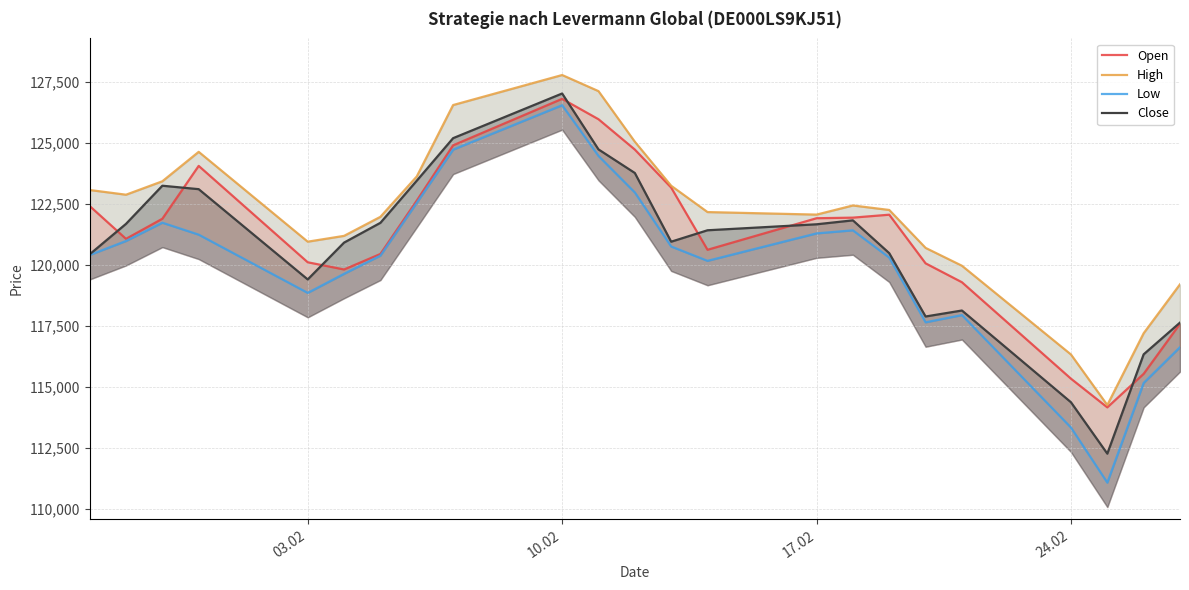

What is the sum of all Close values?

2777386